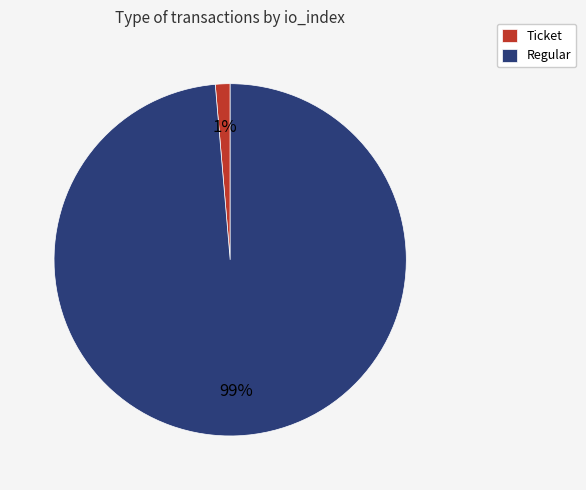

Is there a majority slice in this chart?

Yes